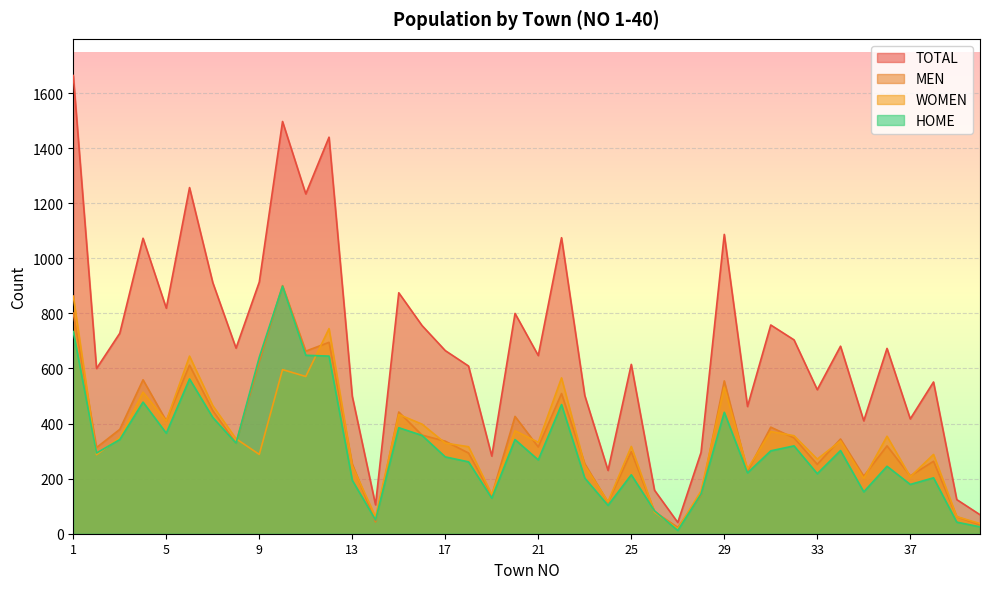

What is the highest value of the WOMEN series?

863